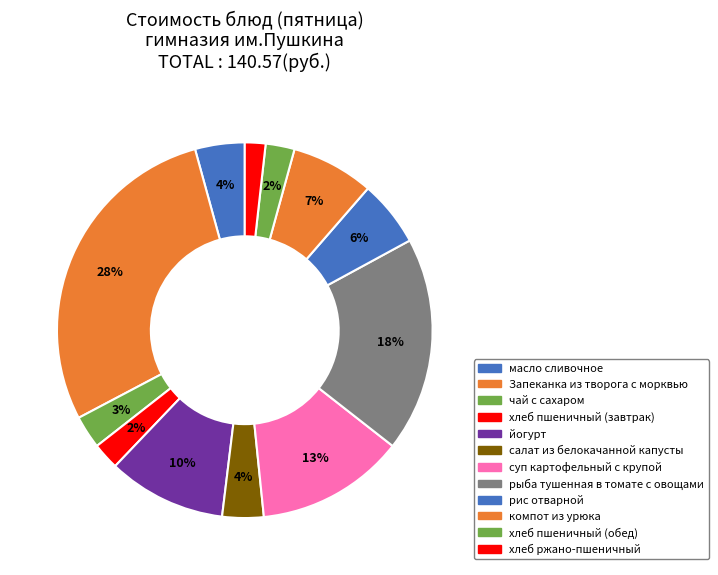

What is the change in value from масло сливочное to хлеб пшеничный (завтрак)?

-2.8